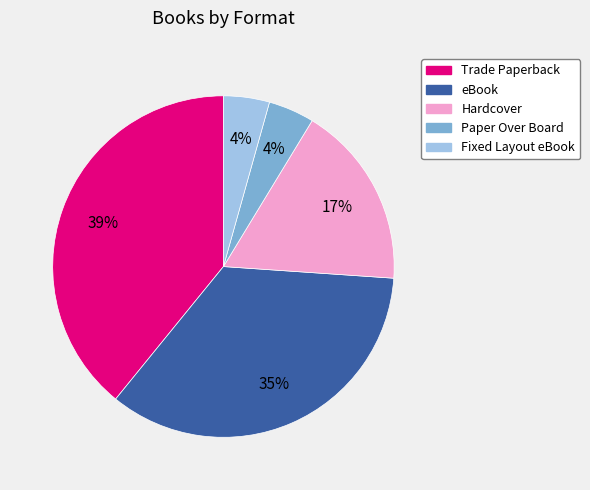

The Paper Over Board slice represents 4% of the pie. True or false?

True